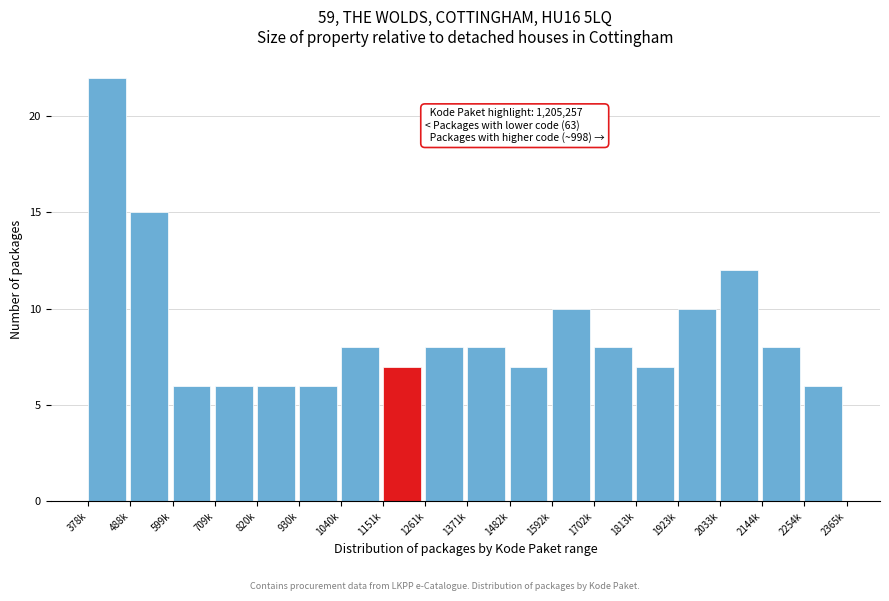

Reading left to right, transcribe all the data shown in this chart.

378k=22	488k=15	599k=6	709k=6	820k=6	930k=6	1040k=8	1151k=7	1261k=8	1371k=8	1482k=7	1592k=10	1702k=8	1813k=7	1923k=10	2033k=12	2144k=8	2254k=6